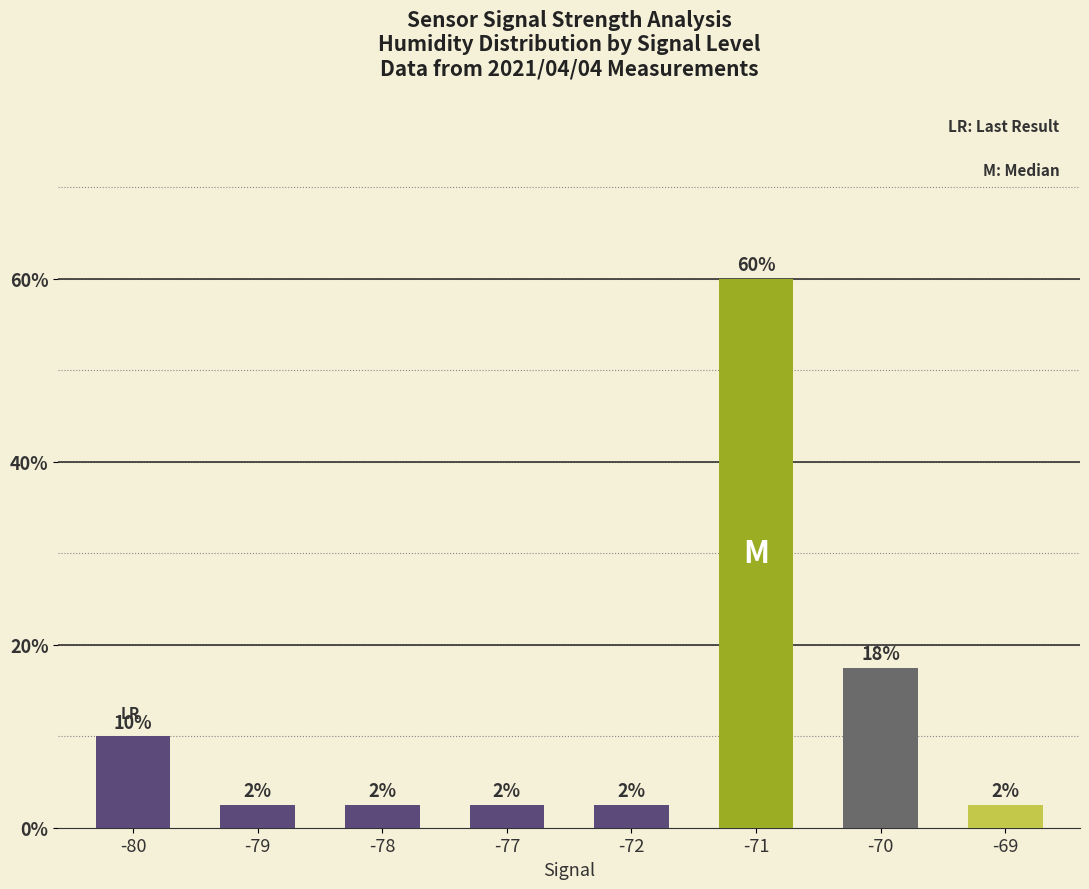

Between -79 and -77, which is larger?

-79